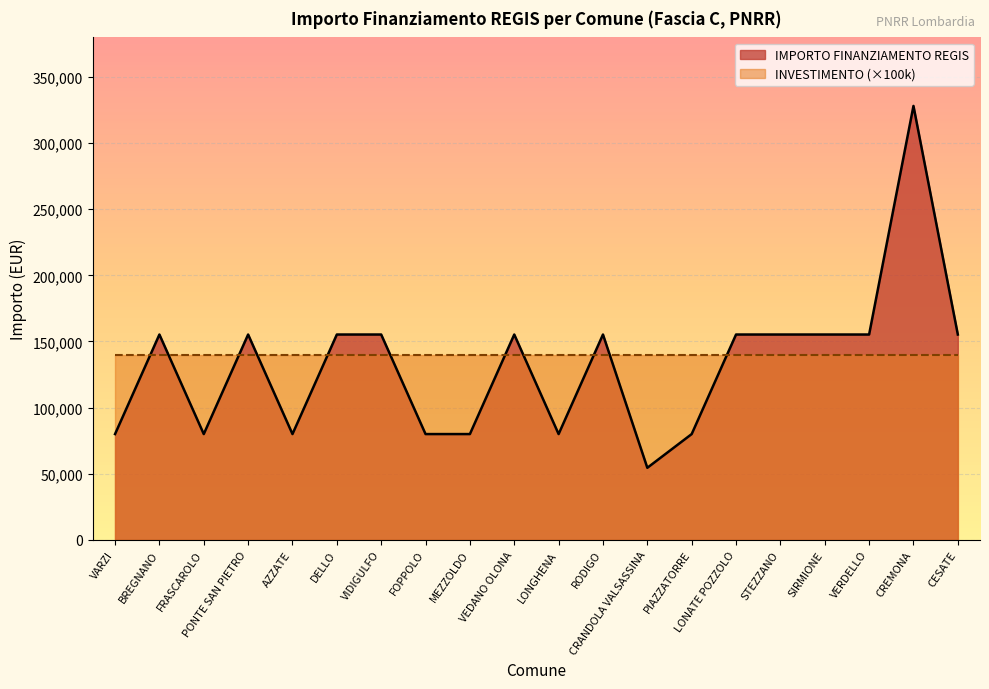

At which label is the value closest to 191286?

BREGNANO